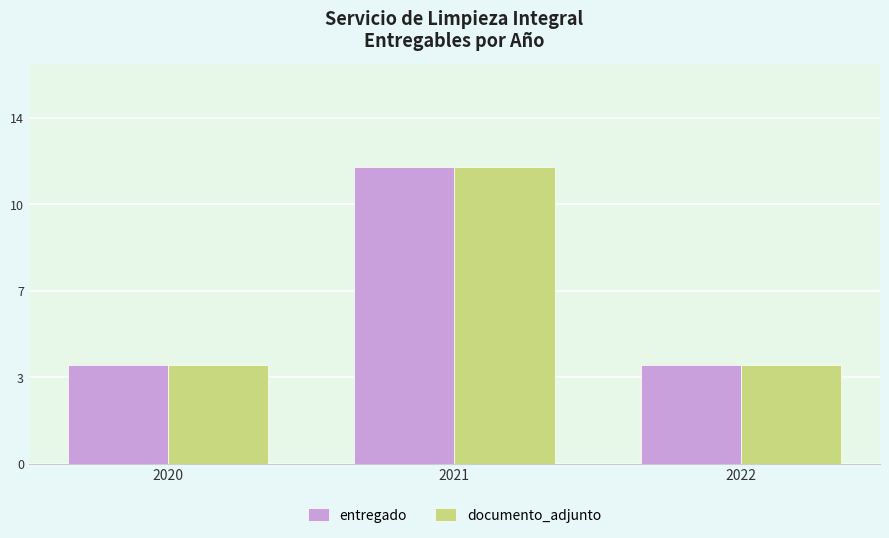

What are all the series names shown in the legend?

entregado, documento_adjunto